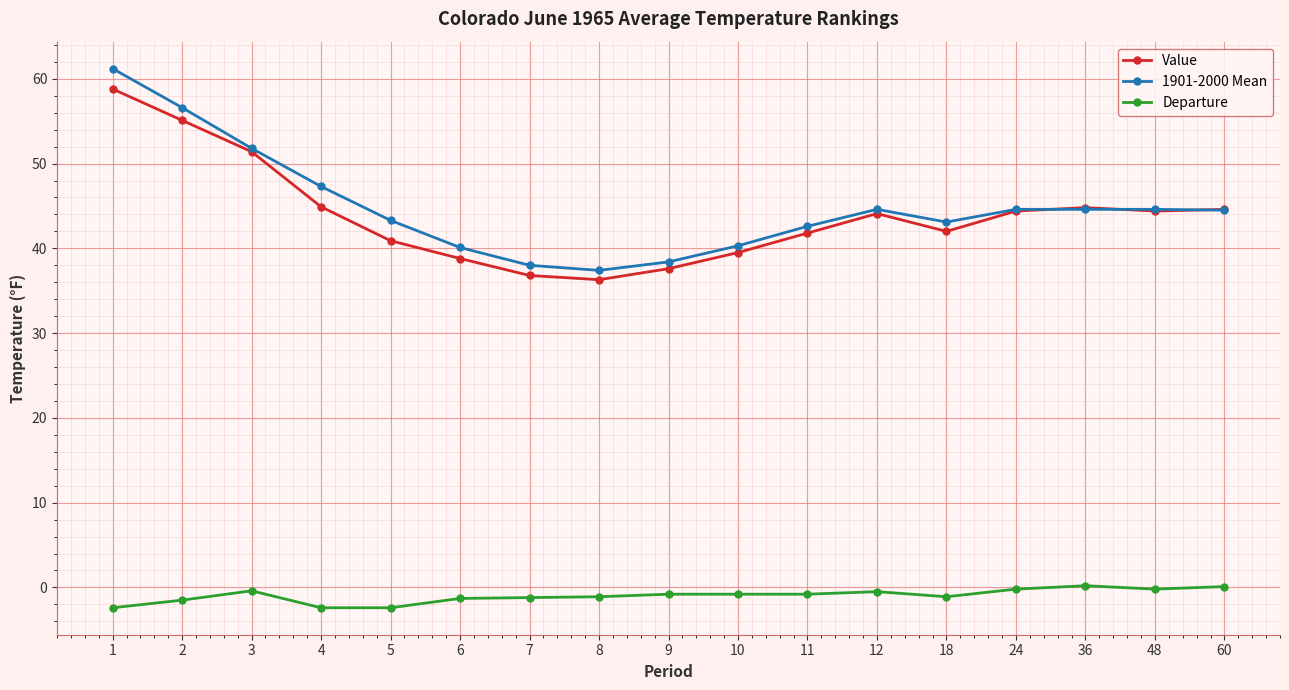

Which series has the largest total across all categories?

1901-2000 Mean